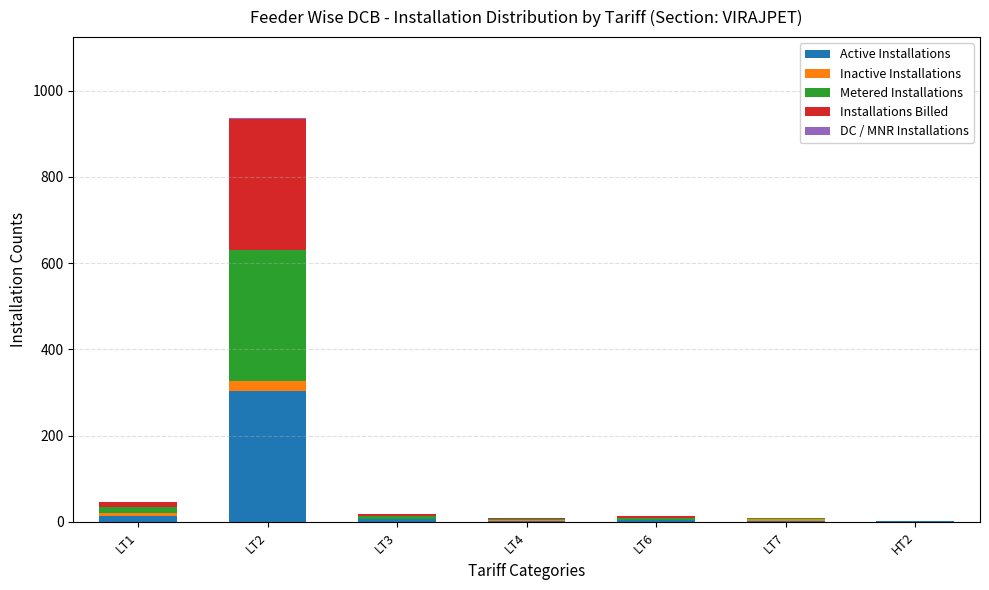

How many distinct data groups are displayed?

5